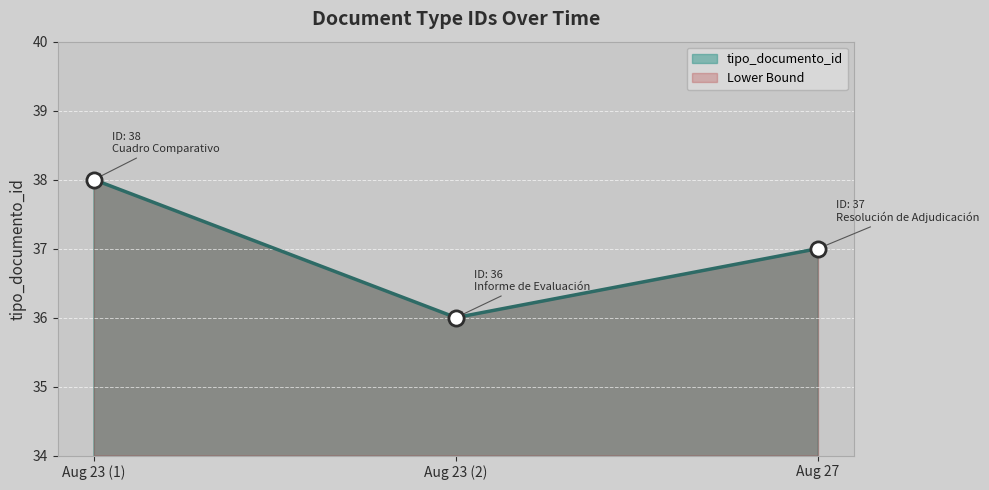

Which has a higher value, Aug 27 or Aug 23 (2)?

Aug 27